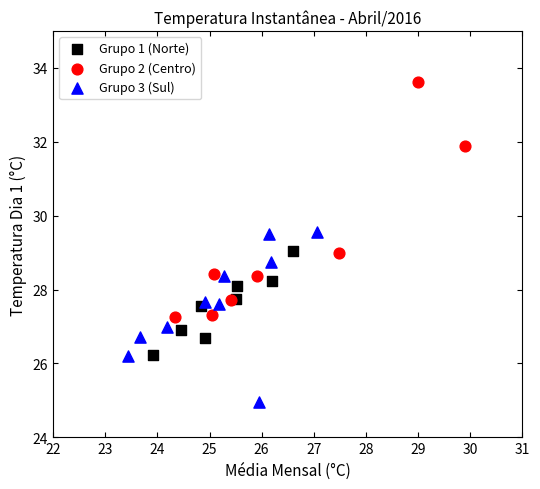

What are all the series names shown in the legend?

Grupo 1 (Norte), Grupo 2 (Centro), Grupo 3 (Sul)